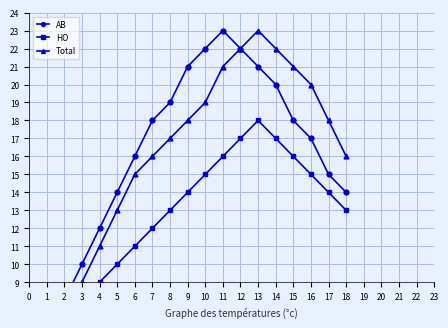

What is the value of the Total point at the 1st from the left?

3